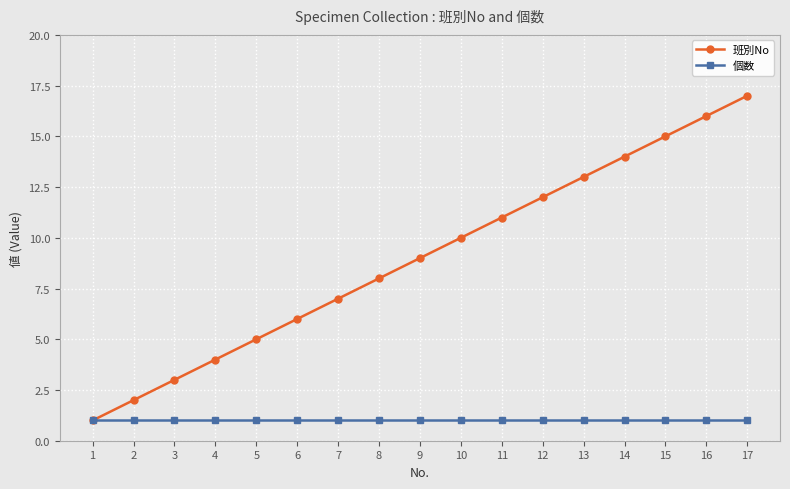

Which series has the largest total across all categories?

班別No